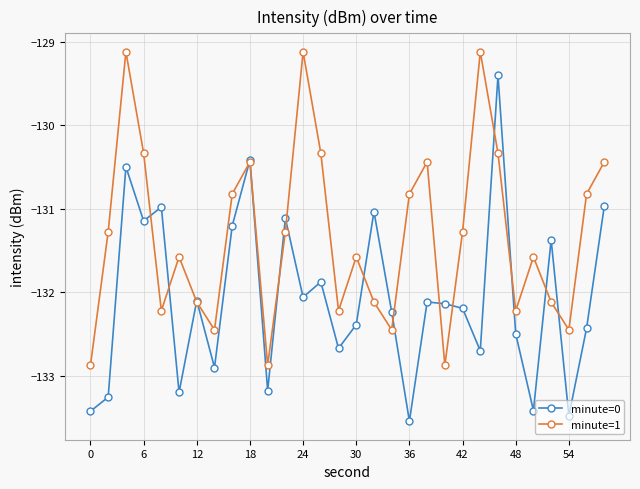

Rank the series by their maximum value, from highest to lowest.

minute=1, minute=0